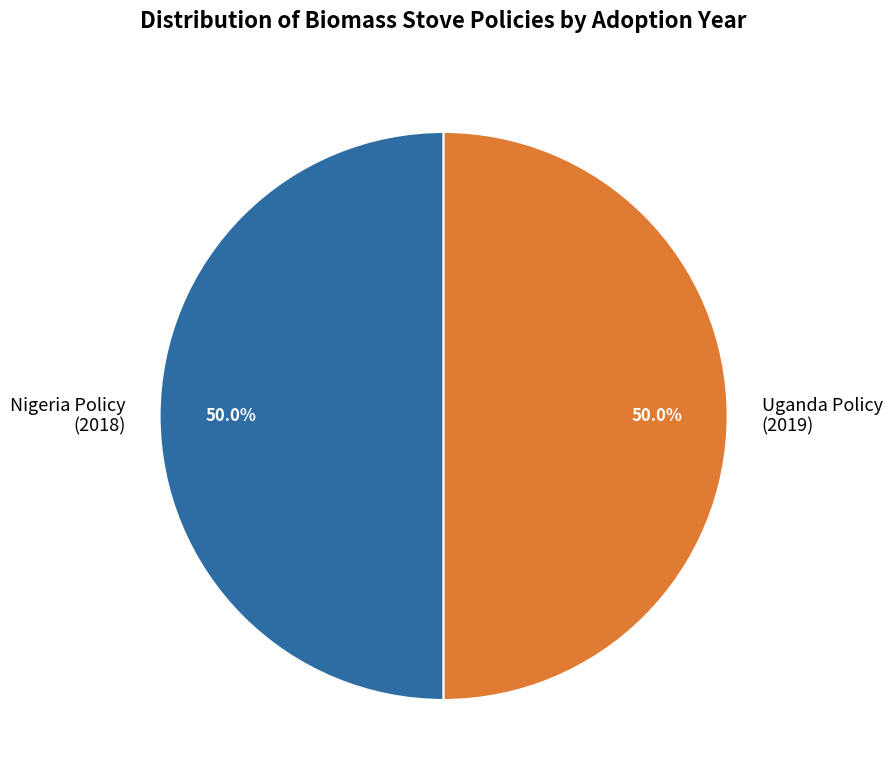

Do Uganda Policy (2019) and Nigeria Policy (2018) together represent more than half of the pie?

Yes